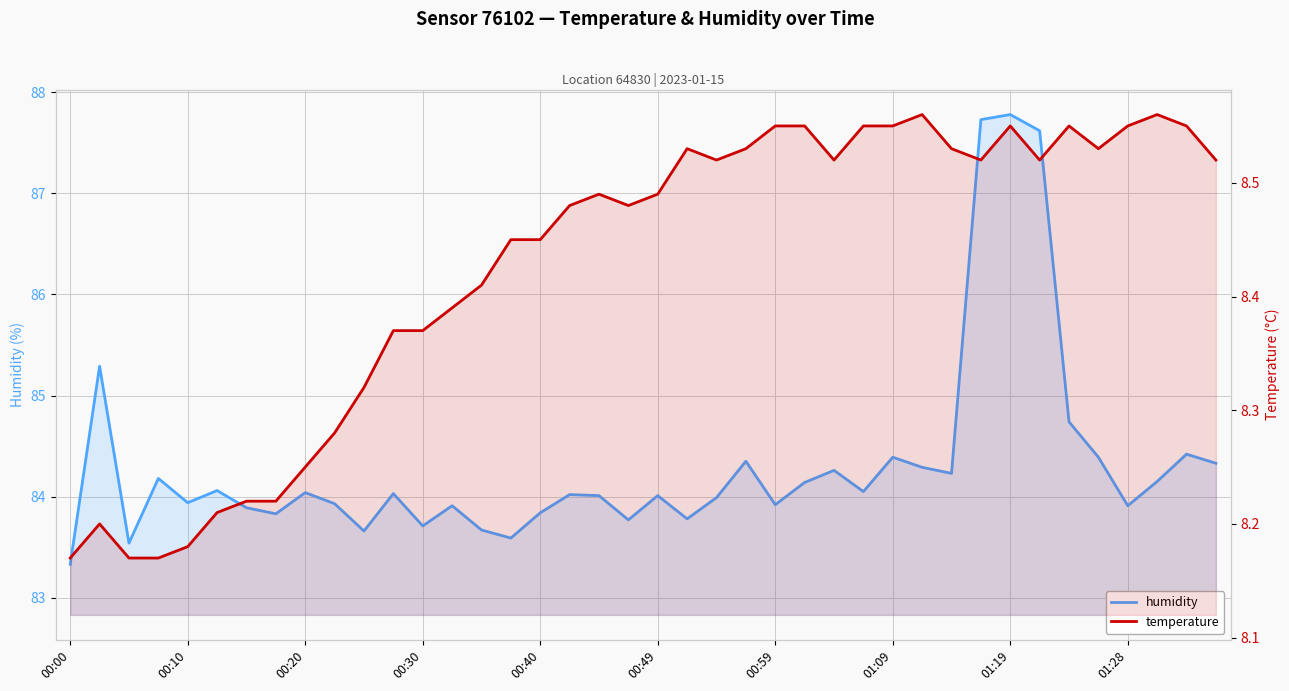

List the series in order of their overall mean, lowest first.

temperature, humidity